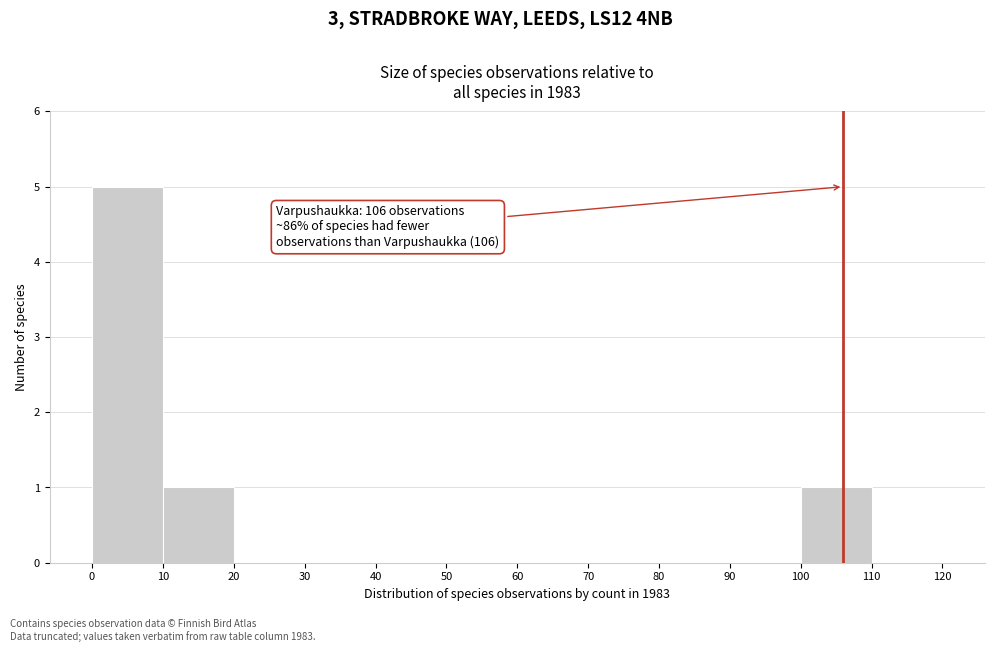

Over which range of the x-axis is the bar tallest?

0 to 10